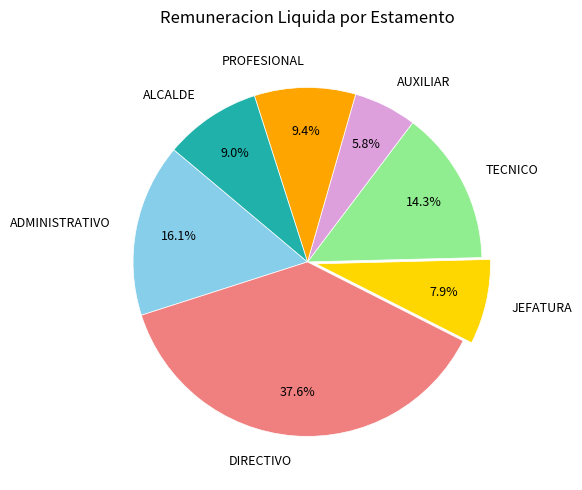

To the nearest percent, what is the difference between the largest and smallest slice percentages?

32%